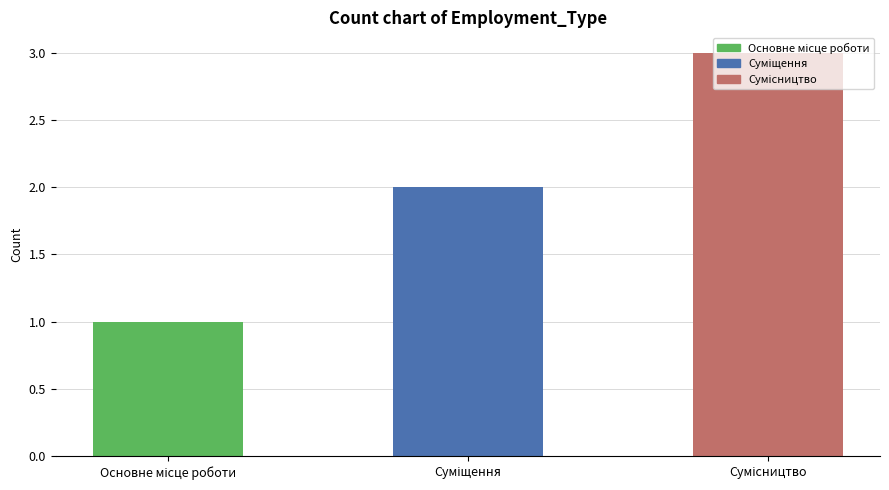

How many series are shown in this chart?

1